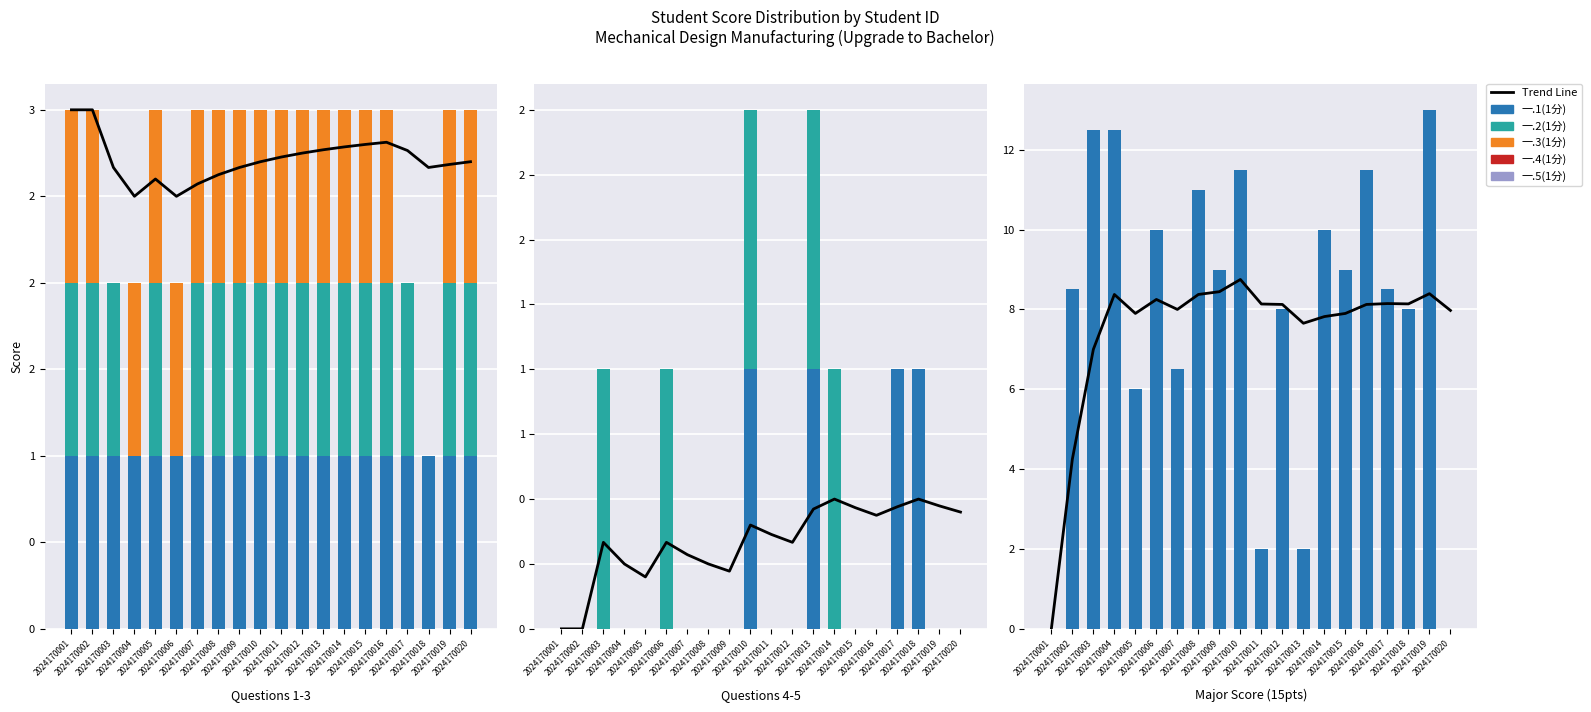

Which series has the largest total across all categories?

四.1(15分)